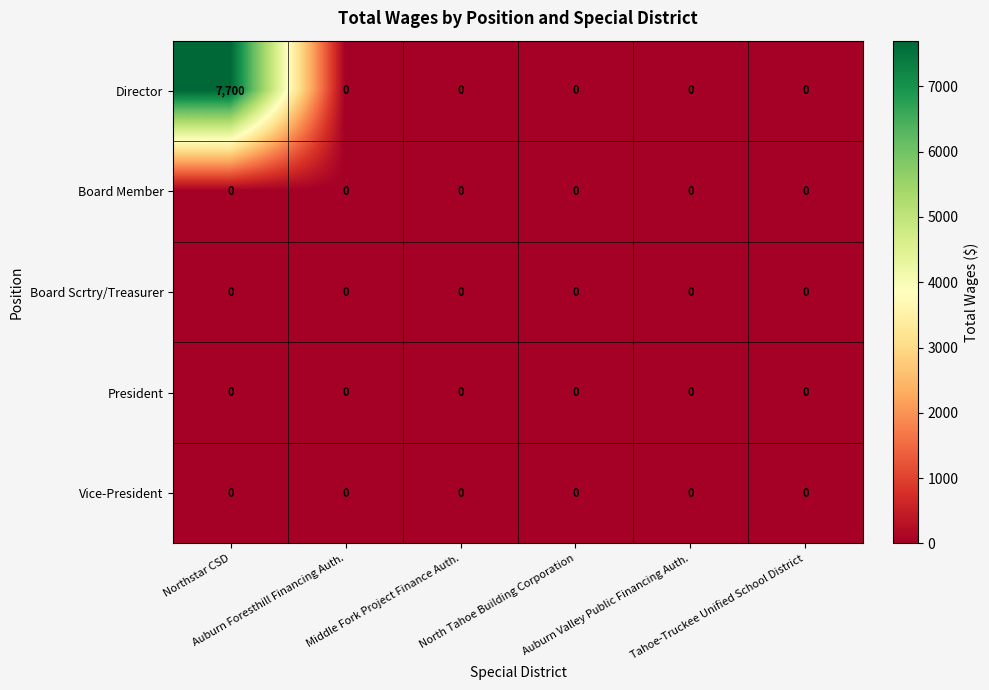

Which series has the largest total across all categories?

Director